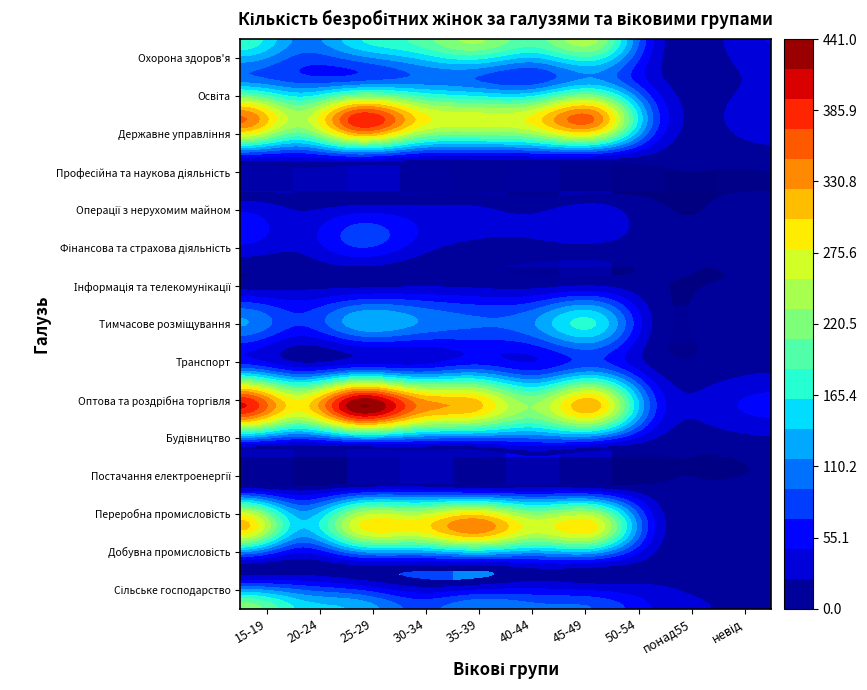

The Державне управління series shows 351 at 15-19. True or false?

True